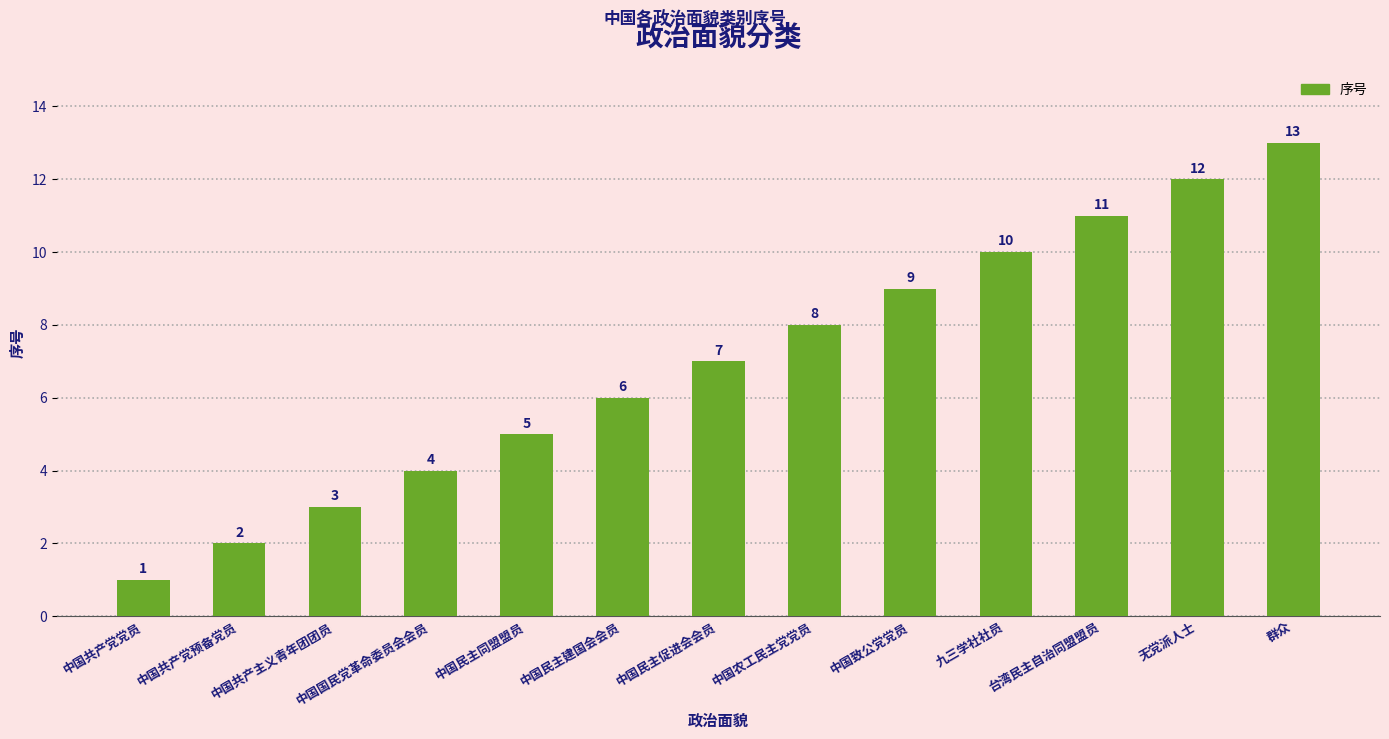

What is the difference between the maximum and minimum values?

12